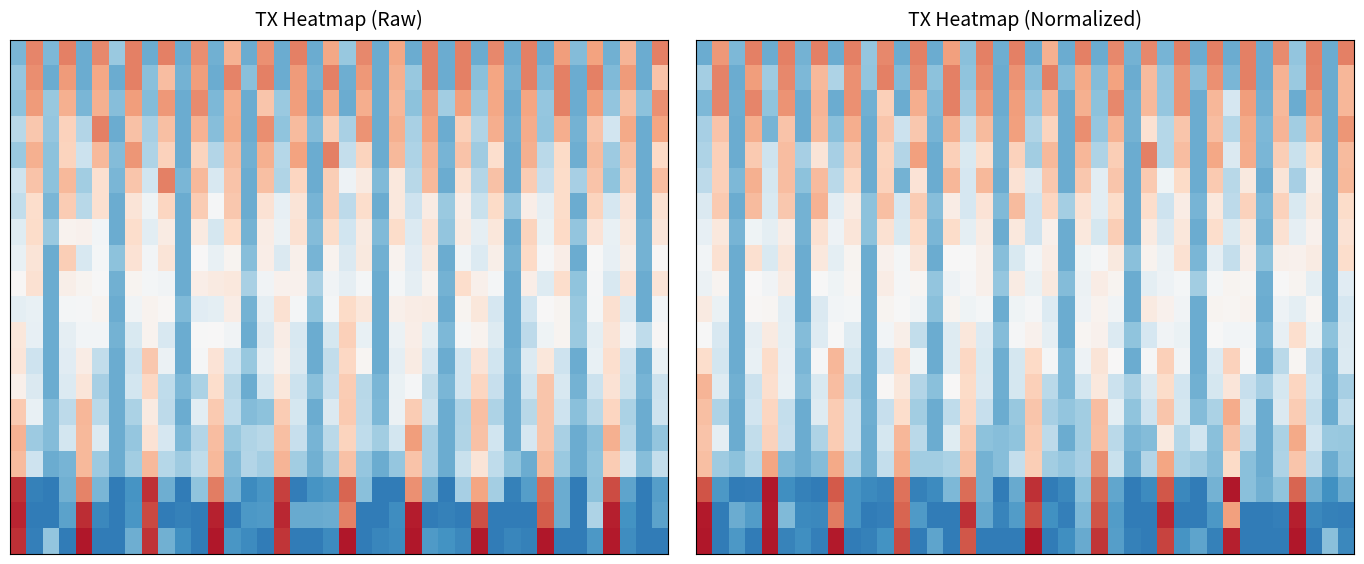

What is the difference between the highest and lowest values at 29?

1.2